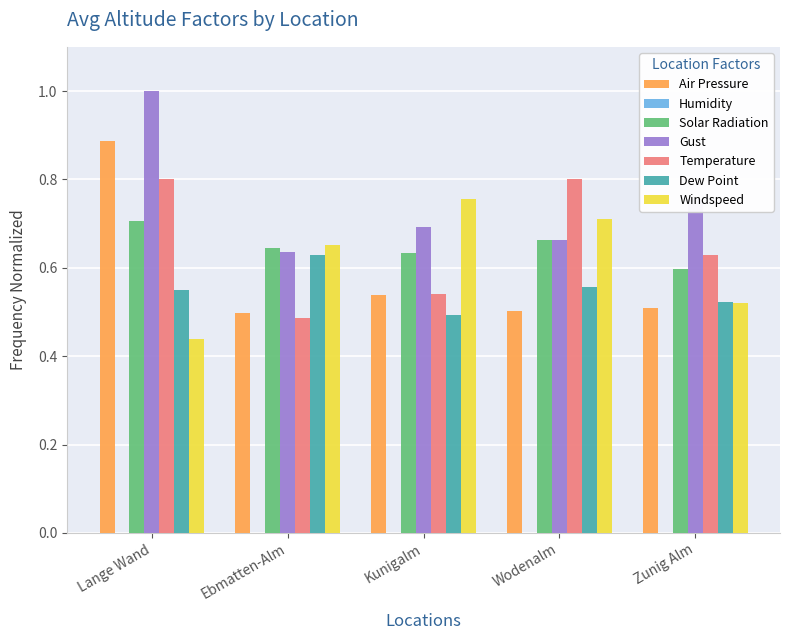

What is the sum of all Temperature values?

3.3